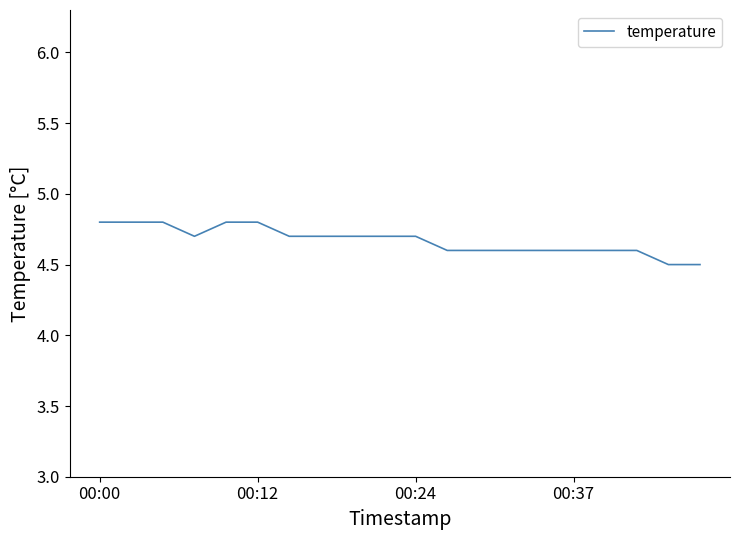

Count the values in the range 4 to 5.

20